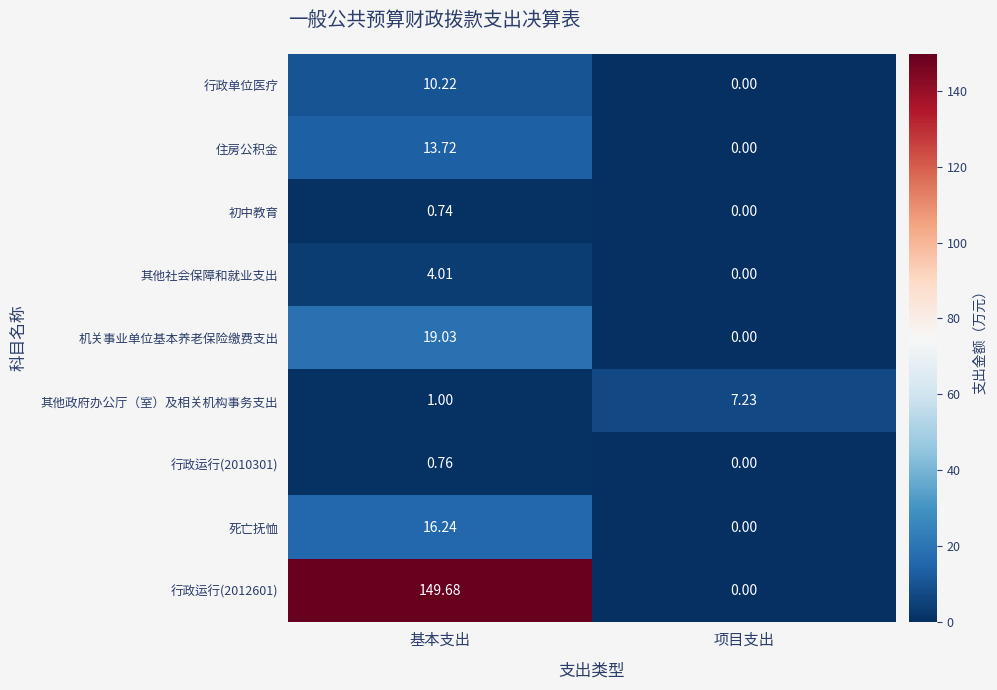

Rank the categories by 行政运行(2010301) value from highest to lowest.

基本支出, 项目支出